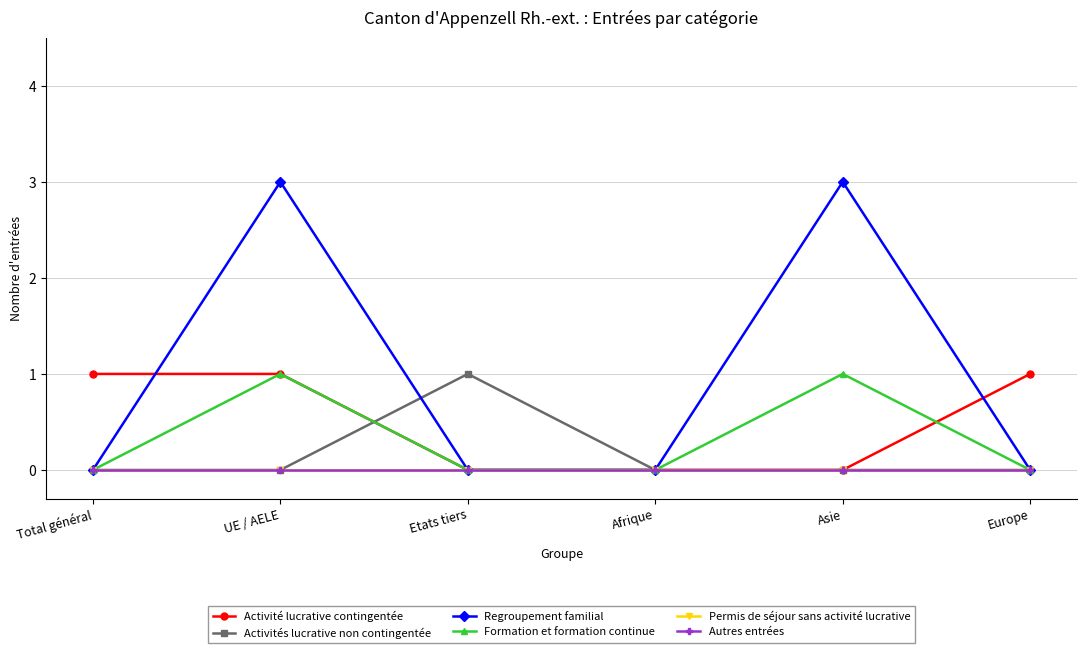

What is the difference between the highest and lowest values at Total général?

1